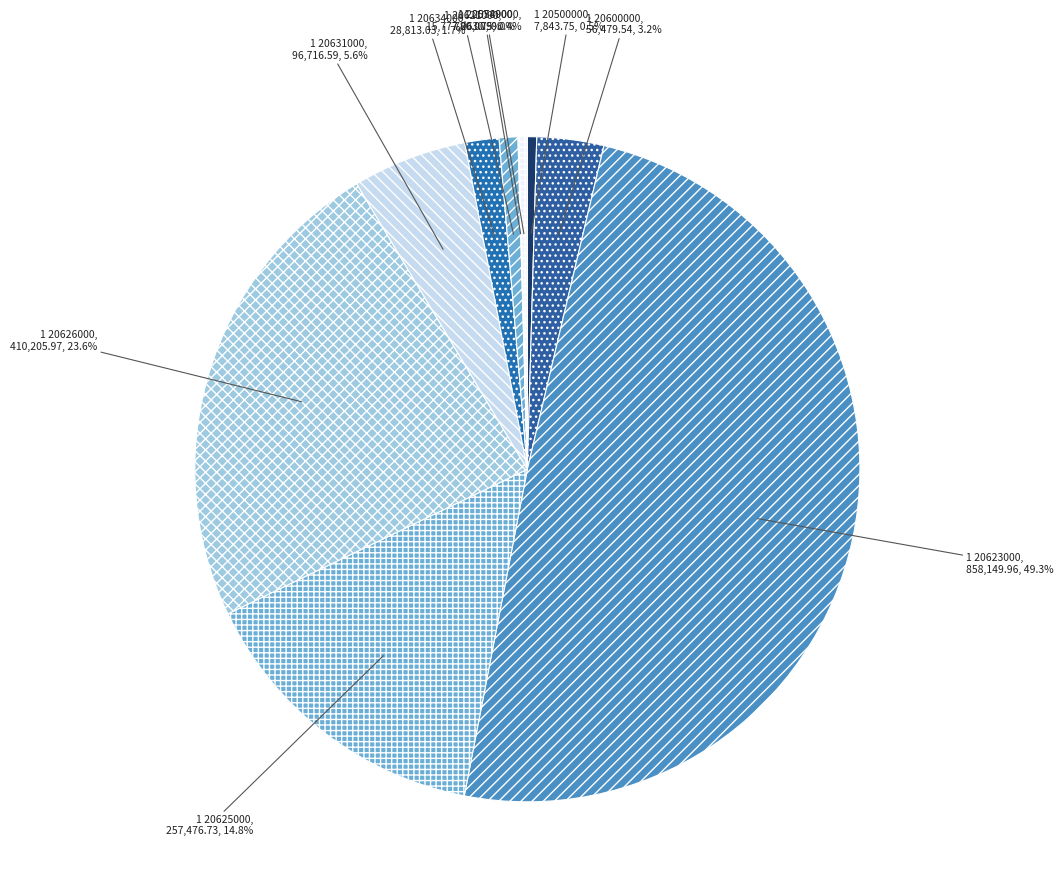

Approximately how many times larger is the value at 1 20589000 compared to 1 20621000?

0.4